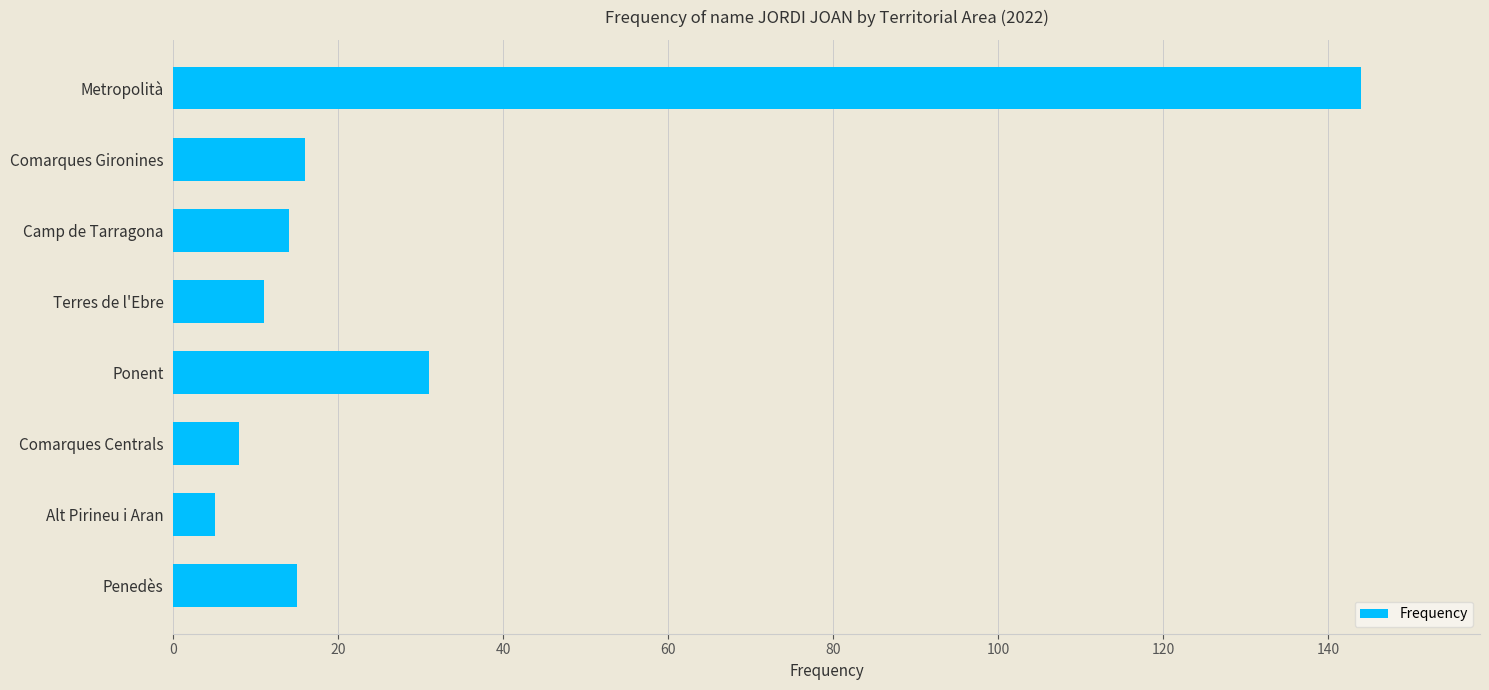

At which label is the value closest to 74?

Ponent